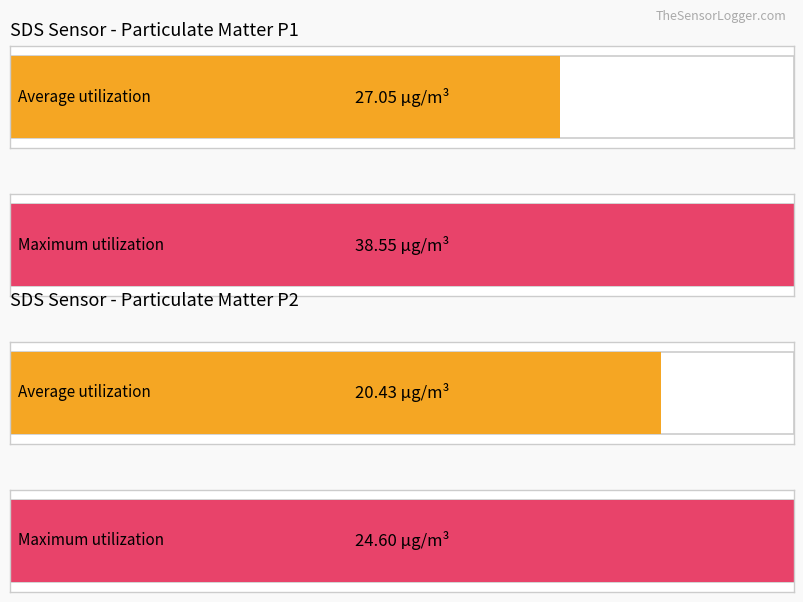

Are the bars horizontal?

Yes